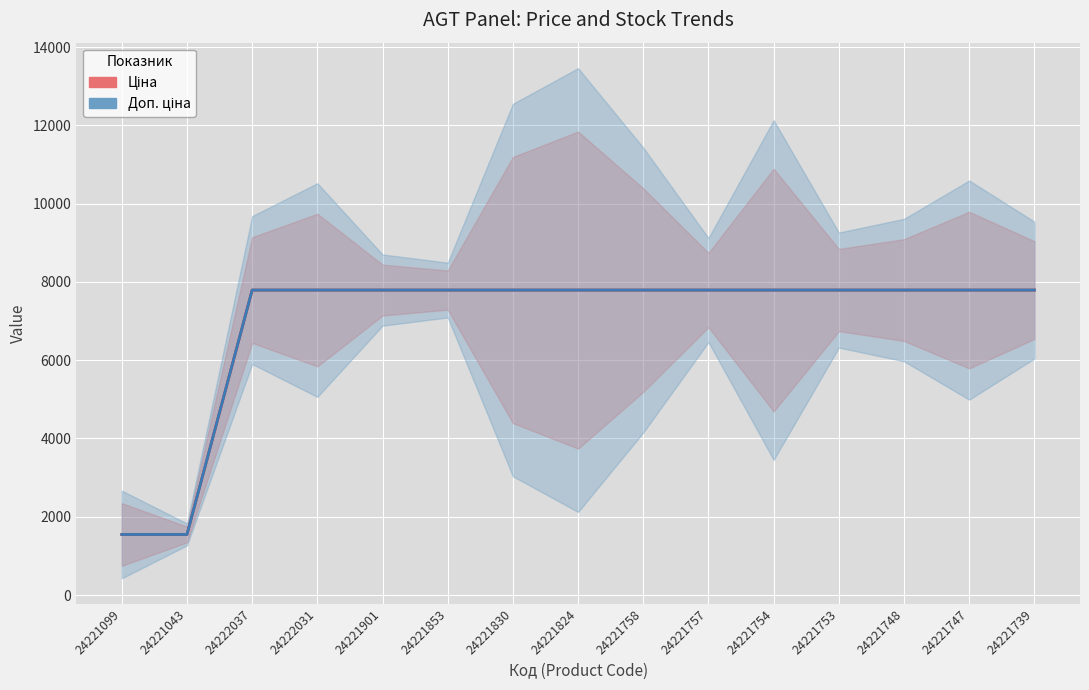

At how many categories does at least one series exceed 4471?

13